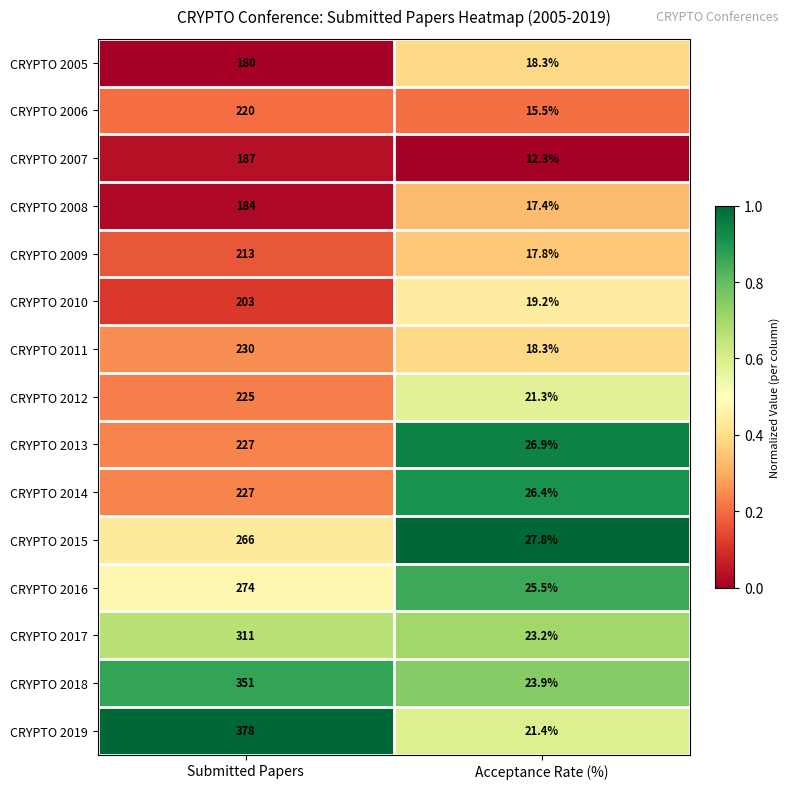

True or false: CRYPTO 2019 has a value of 225.5 at Submitted Papers.

False